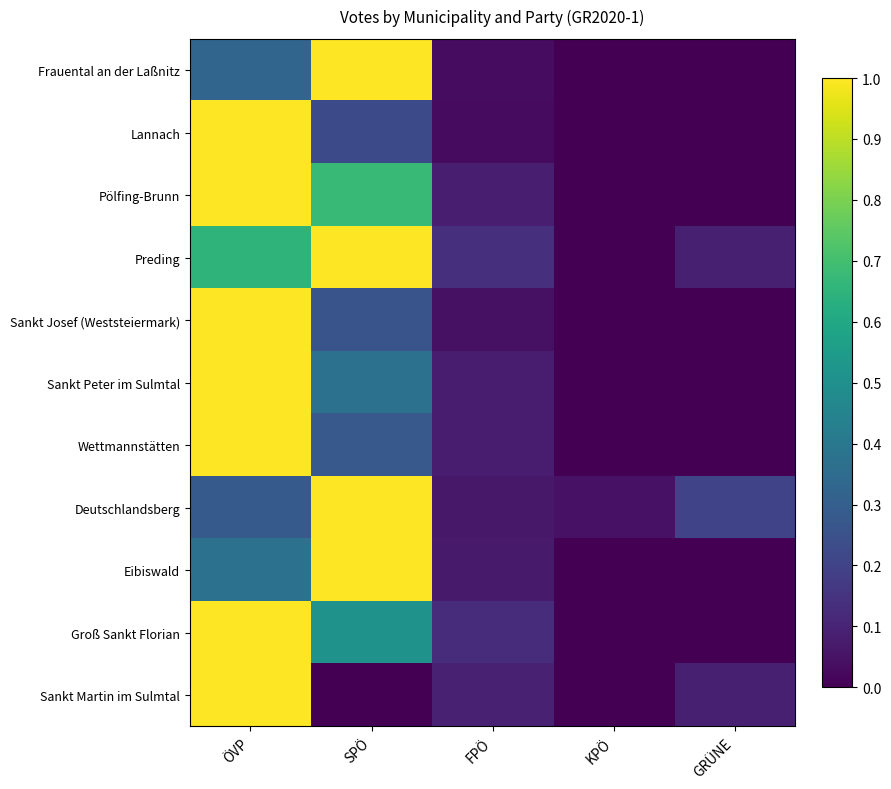

What is the total value across all series at SPÖ?

6.3